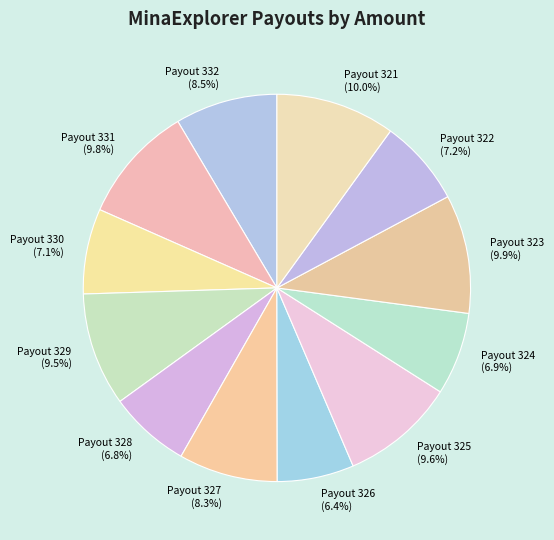

How many slices are in this pie chart?

12